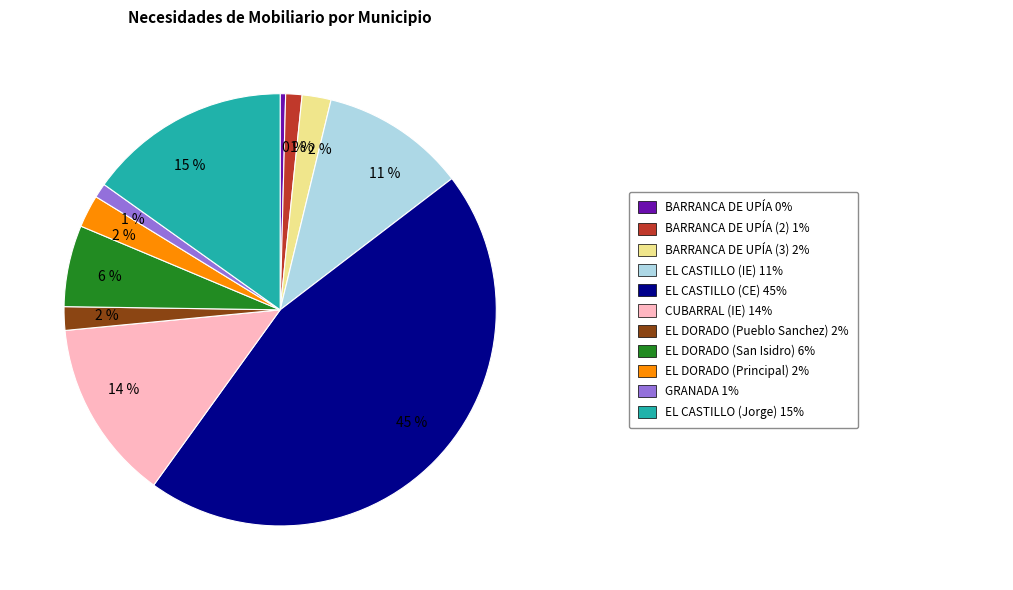

To the nearest percent, what is the average slice percentage?

9%